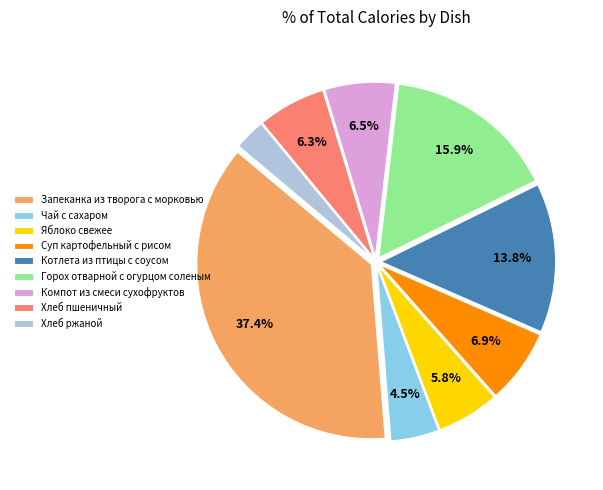

Is there any slice that represents more than half of the pie?

No